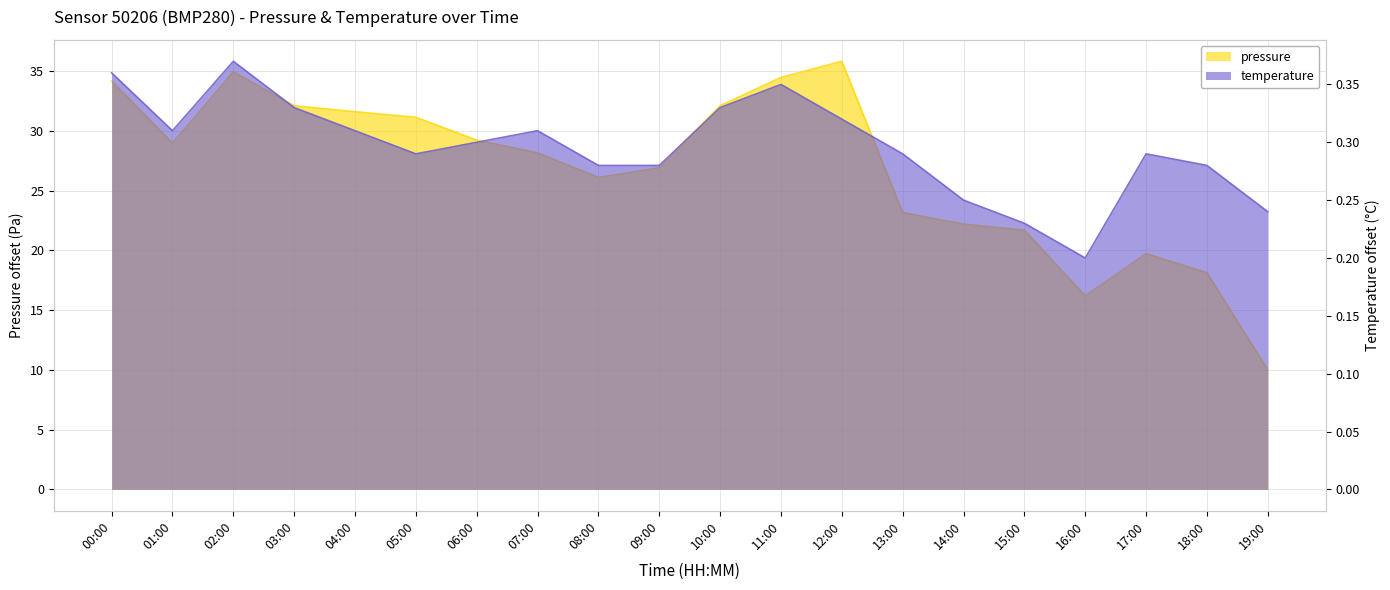

What is the sum of all temperature values?

5.9